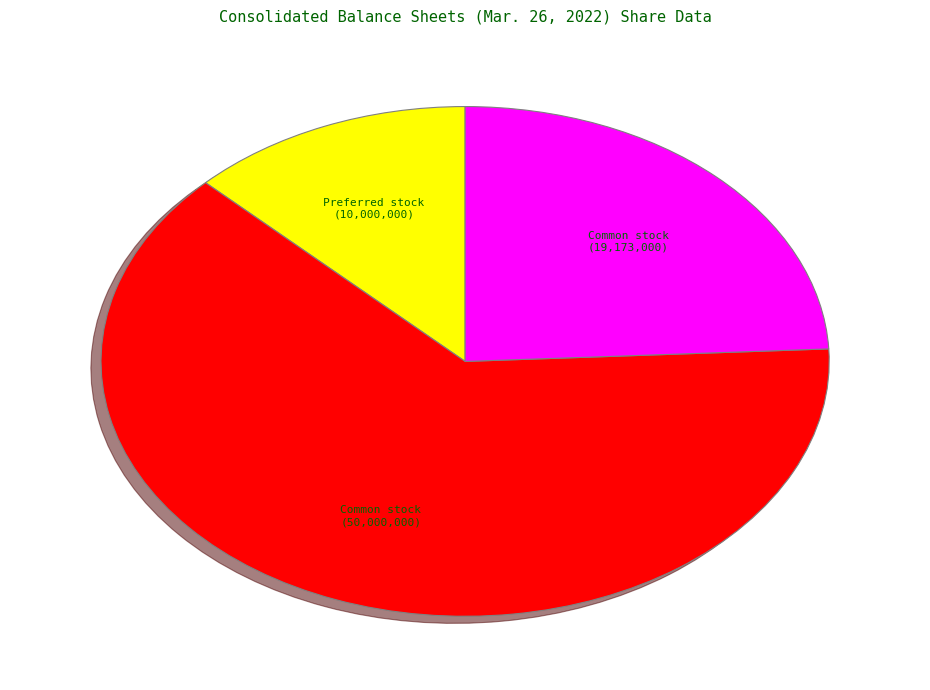

Is there any slice that represents more than half of the pie?

Yes